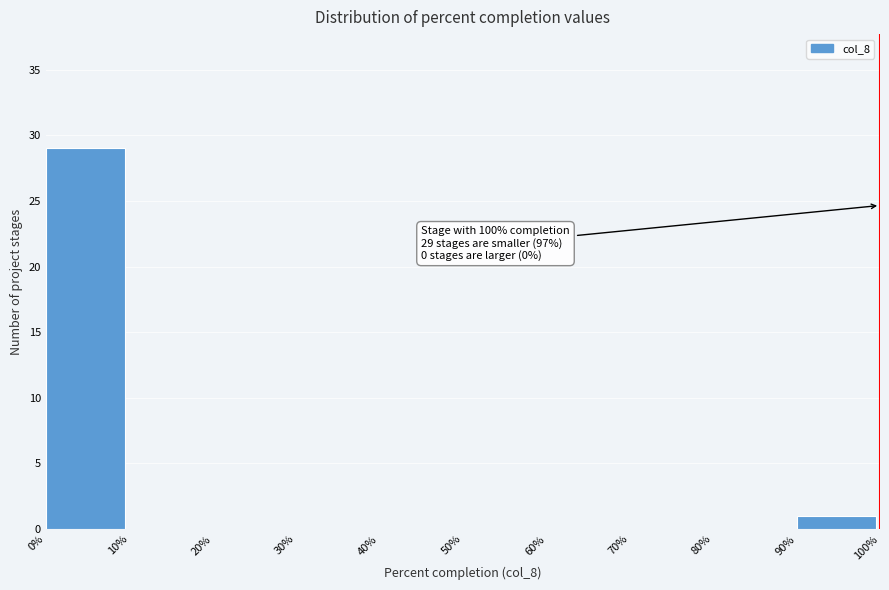

Over which range of the x-axis is the bar tallest?

0% to 10%